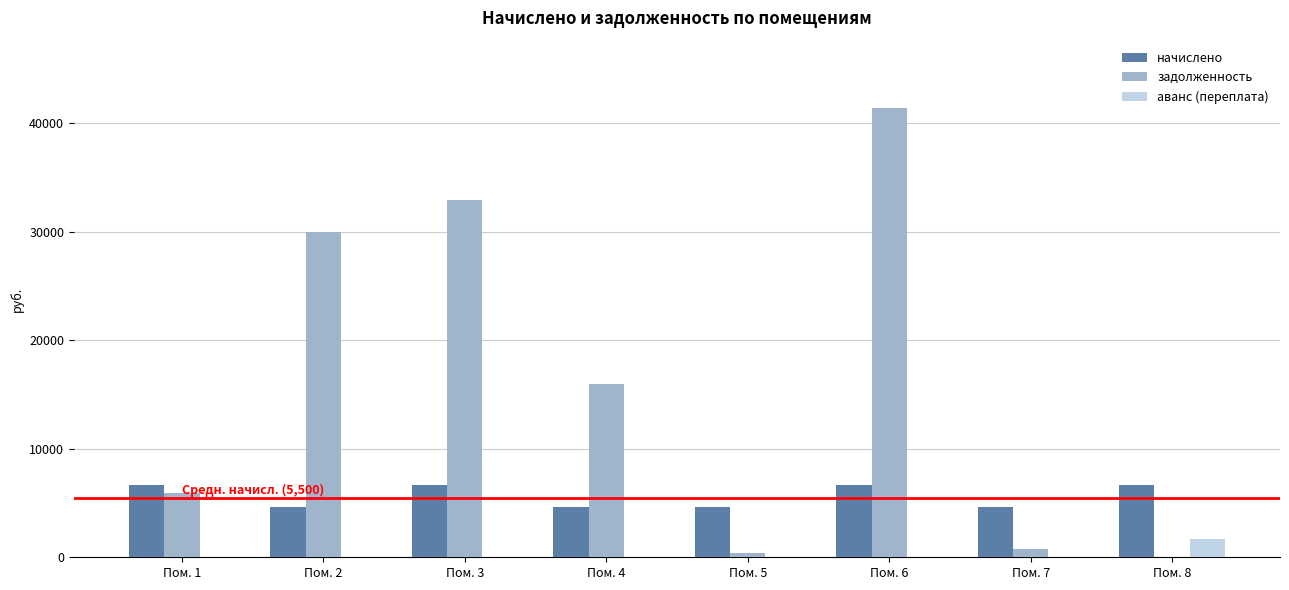

Which series changed the most between Пом. 4 and Пом. 8?

задолженность